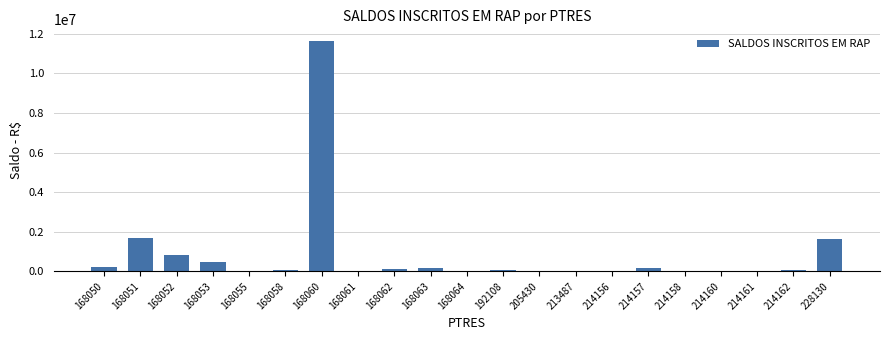

What is the sum of all values?

17185586.6